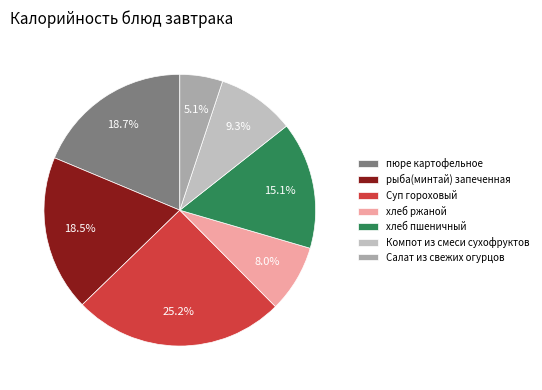

True or false: пюре картофельное accounts for 19% of the total.

True